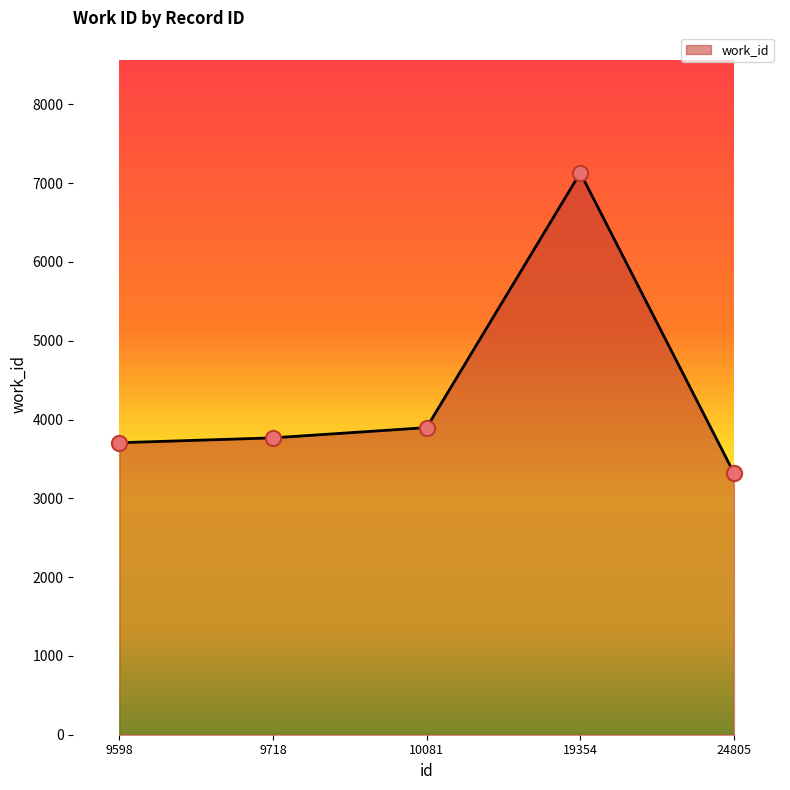

What is the change in value from 9598 to 19354?

+3426